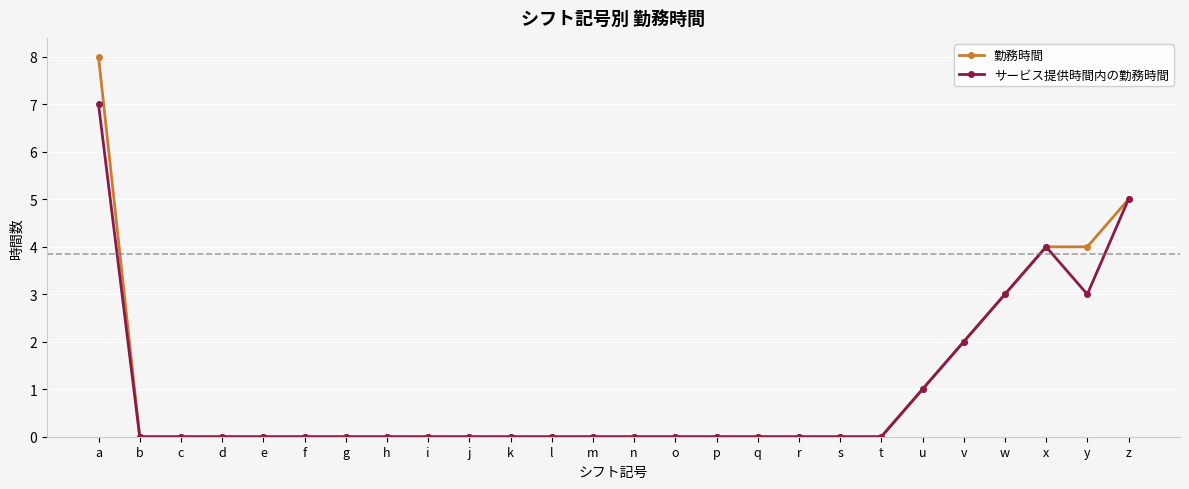

Is this an area chart (filled region under the line)?

No